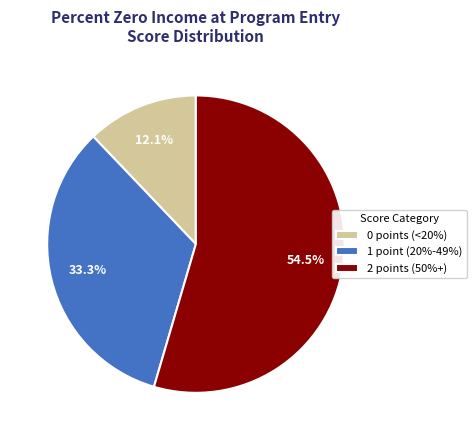

How many segments does this pie chart have?

3